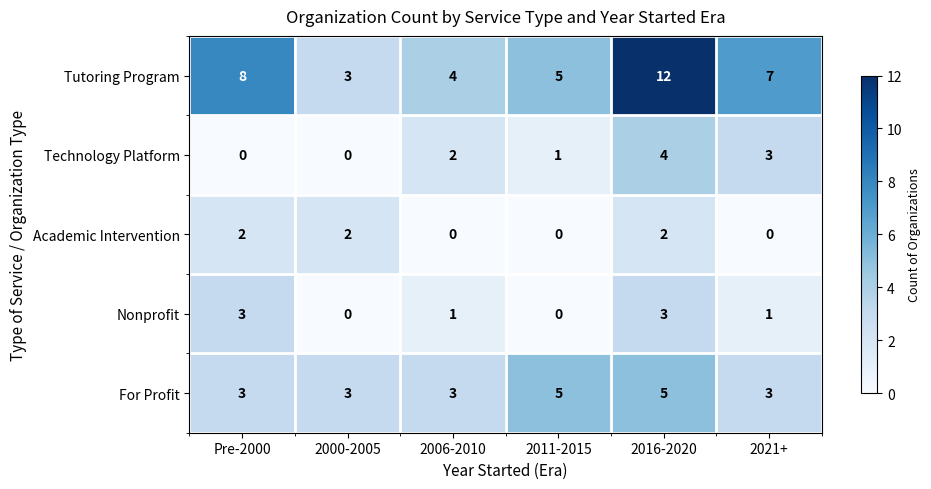

What is the spread (max minus min) of values at Pre-2000?

8